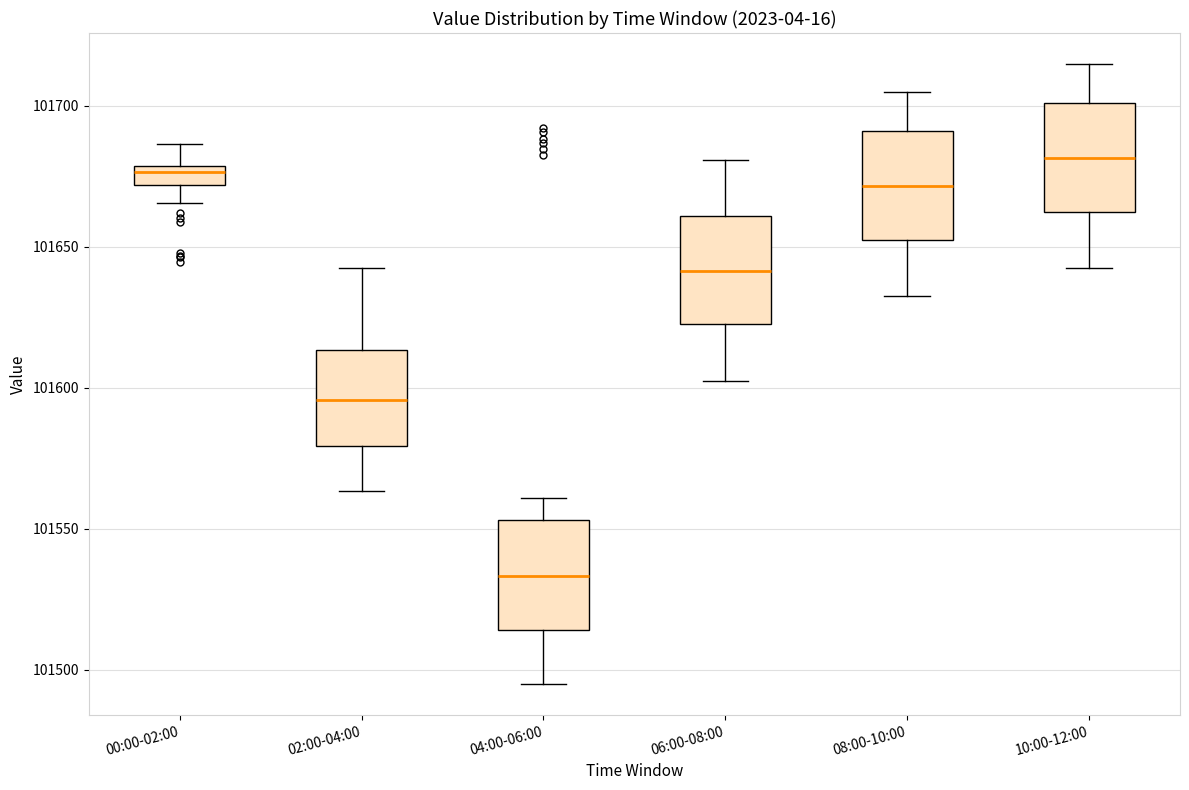

Where is the upper edge of the box for 02:00-04:00 on the y-axis? The values are not printed on the chart, so give them approximately, as read against the axis.

101615